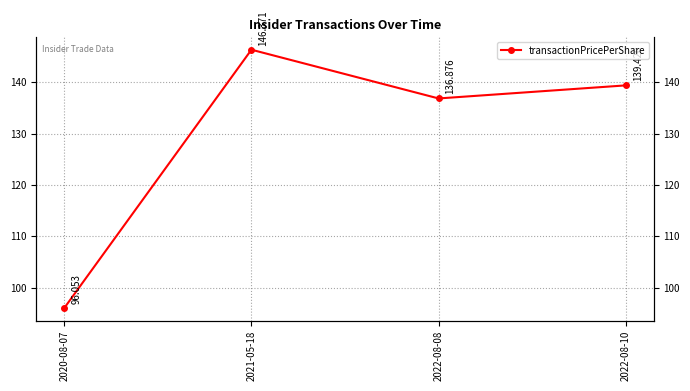

What is the sum of the values at 2020-08-07 and 2021-05-18?

242.4